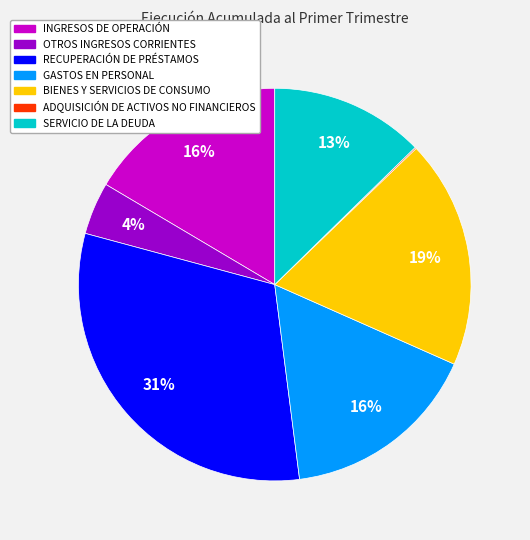

True or false: GASTOS EN PERSONAL accounts for 2% of the total.

False